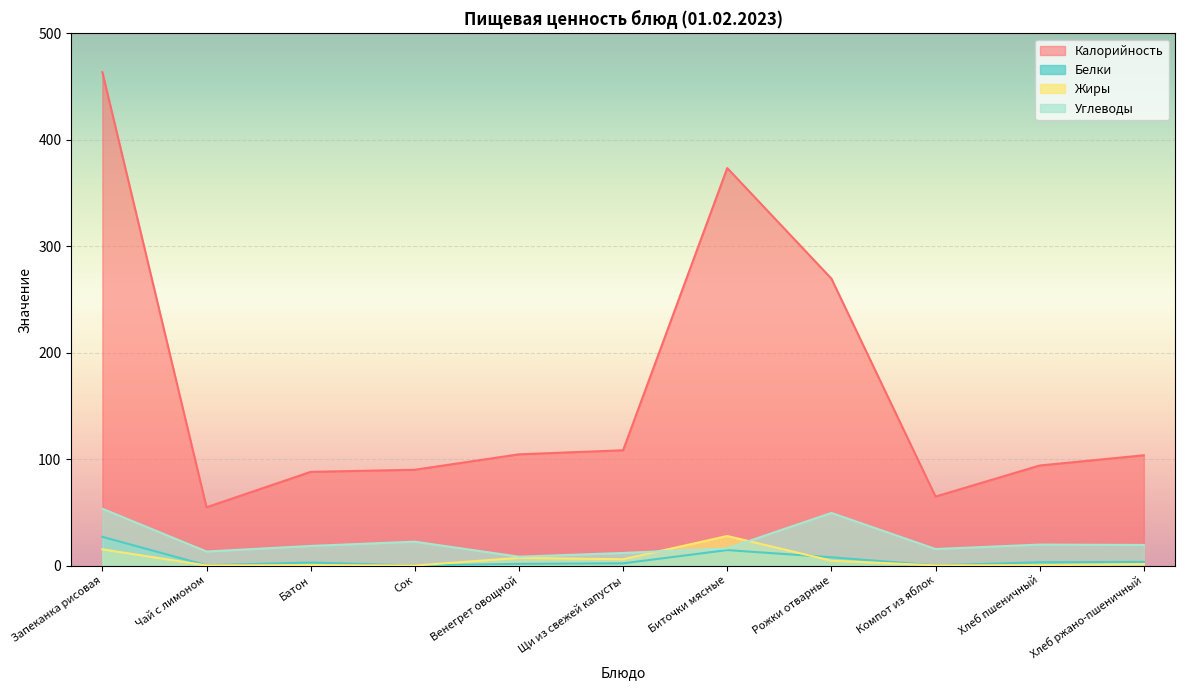

Reading right to left, extract all data points from this chart.

Калорийность: Хлеб ржано-пшеничный=103.6	Хлеб пшеничный=94.0	Компот из яблок=64.8	Рожки отварные=269.6	Биточки мясные=373.5	Щи из свежей капусты=108.3	Венегрет овощной=104.5	Сок=90.0	Батон=88.0	Чай с лимоном=54.8	Запеканка рисовая=463.6
Белки: Хлеб ржано-пшеничный=3.4	Хлеб пшеничный=3.0	Компот из яблок=0.1	Рожки отварные=7.7	Биточки мясные=14.5	Щи из свежей капусты=2.0	Венегрет овощной=1.6	Сок=0.0	Батон=2.8	Чай с лимоном=0.2	Запеканка рисовая=26.9
Жиры: Хлеб ржано-пшеничный=1.3	Хлеб пшеничный=0.3	Компот из яблок=0.1	Рожки отварные=4.5	Биточки мясные=27.7	Щи из свежей капусты=5.9	Венегрет овощной=7.2	Сок=0.0	Батон=0.4	Чай с лимоном=0.1	Запеканка рисовая=15.2
Углеводы: Хлеб ржано-пшеничный=19.3	Хлеб пшеничный=19.7	Компот из яблок=15.5	Рожки отварные=49.4	Биточки мясные=16.1	Щи из свежей капусты=11.8	Венегрет овощной=8.3	Сок=22.4	Батон=18.4	Чай с лимоном=13.2	Запеканка рисовая=53.4